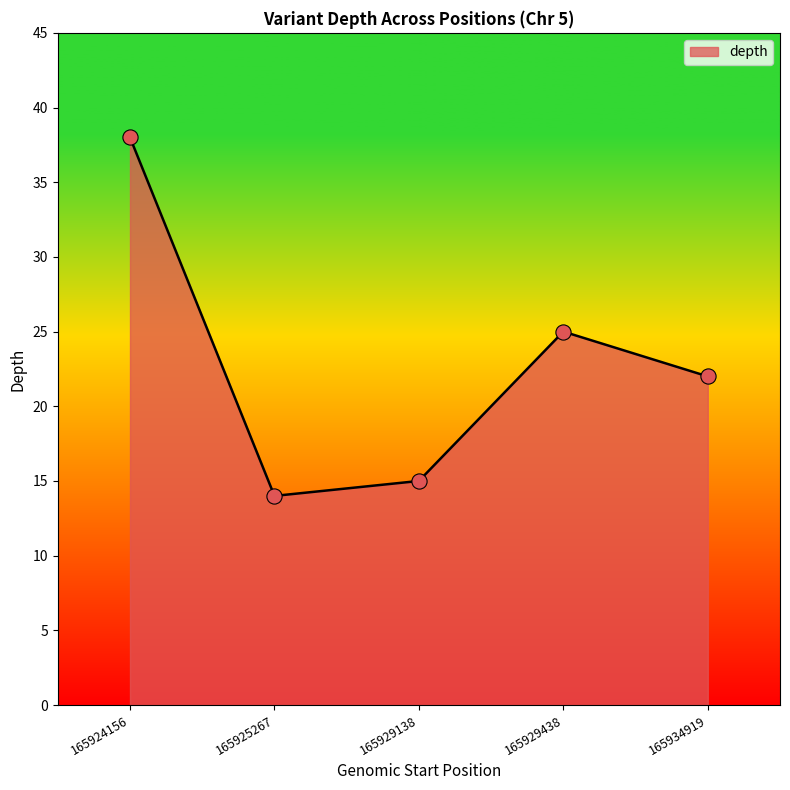

What is the ratio of the value at 165925267 to the value at 165934919?

0.6